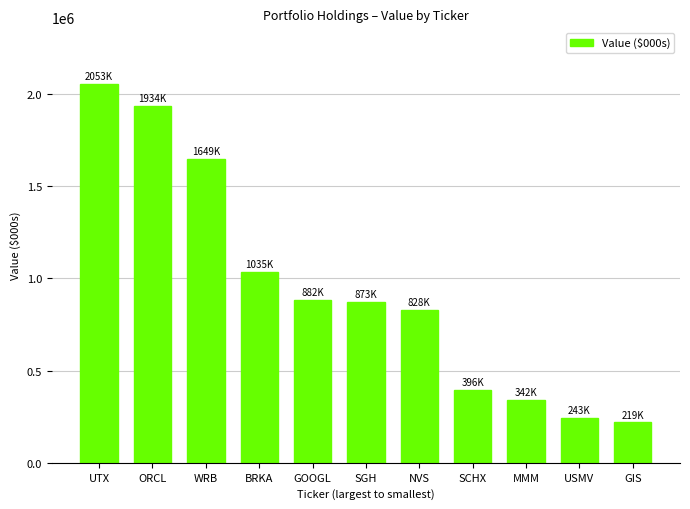

Which category has the highest value across all series?

UTX